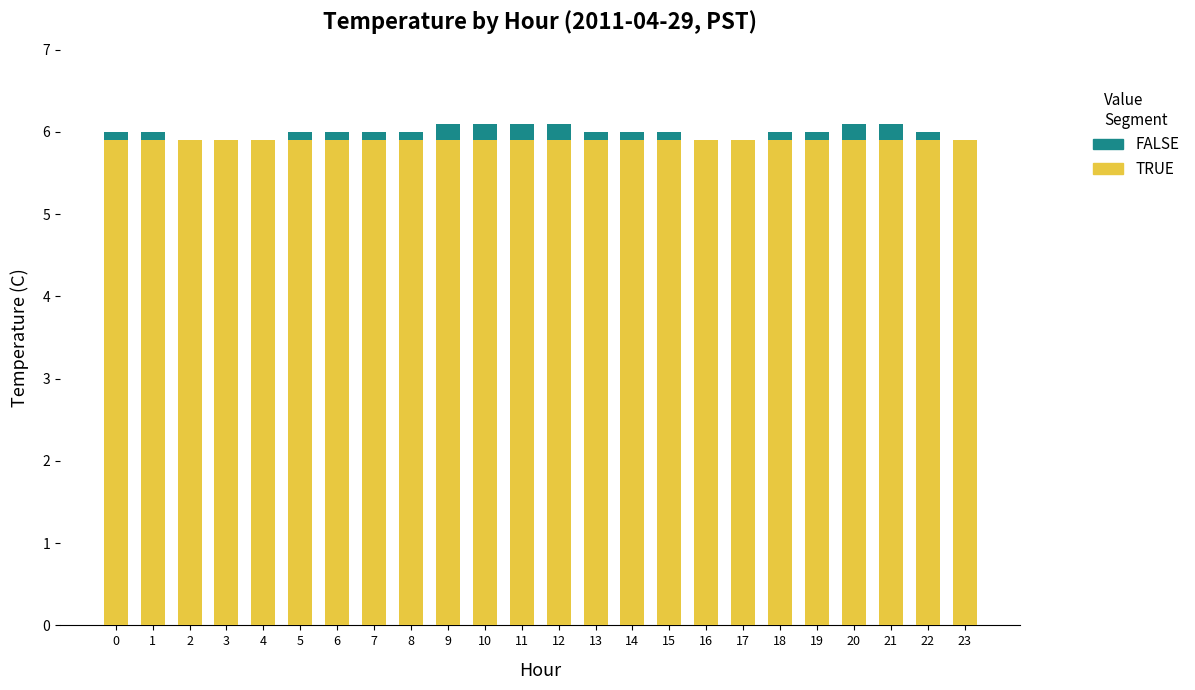

The value of TRUE at 8 is 5.9. True or false?

True